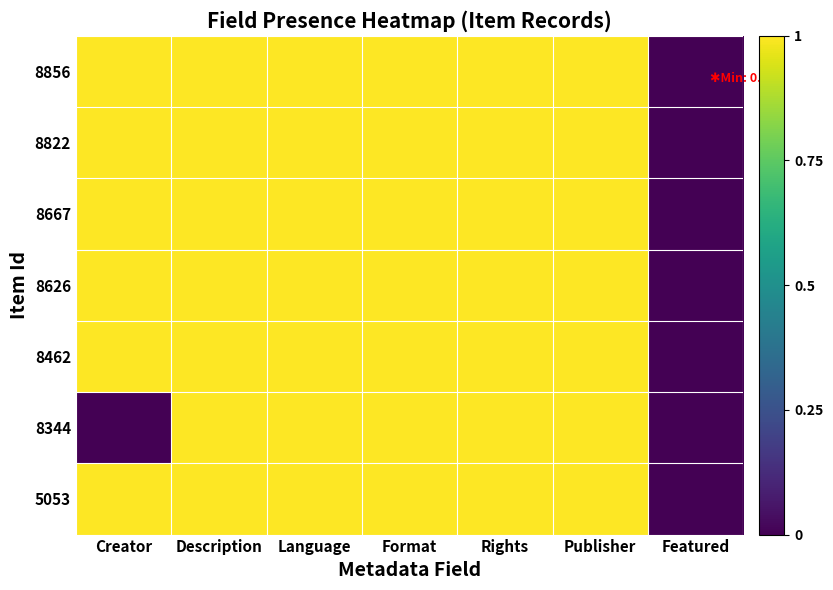

List the series in order of their peak value, highest first.

8856, 8822, 8667, 8626, 8462, 8344, 5053